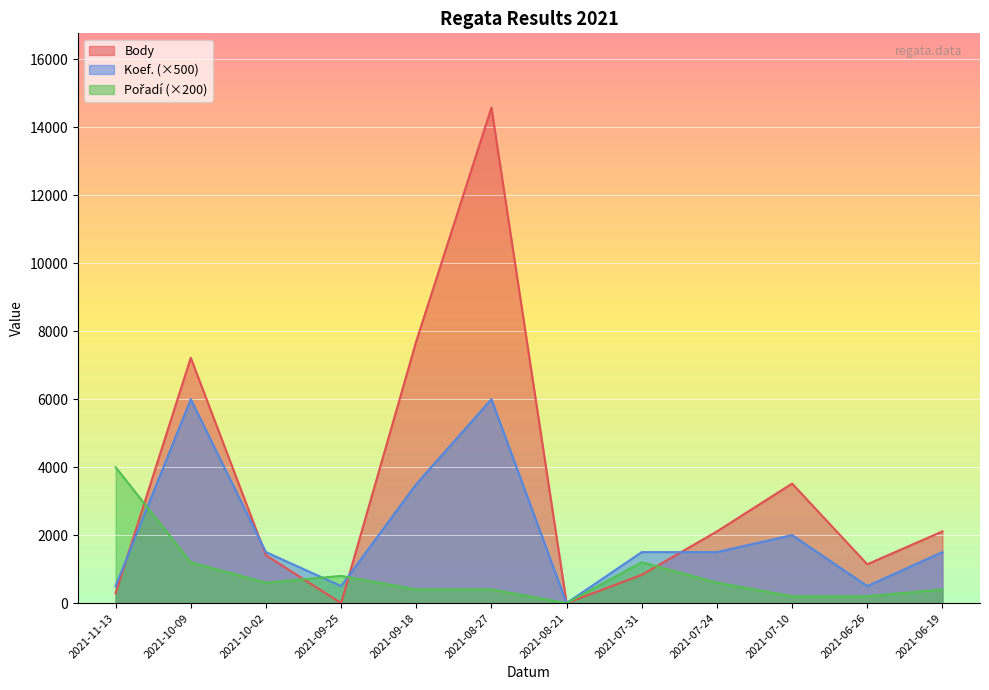

How many lines are shown in the chart?

3